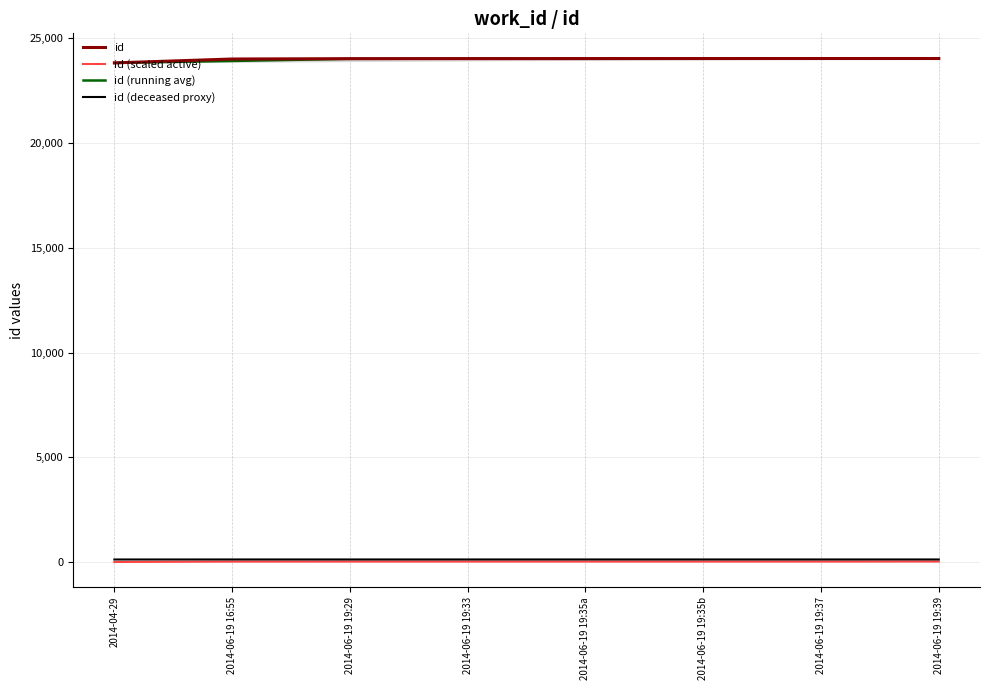

True or false: id (deceased proxy) and id intersect in this chart.

False